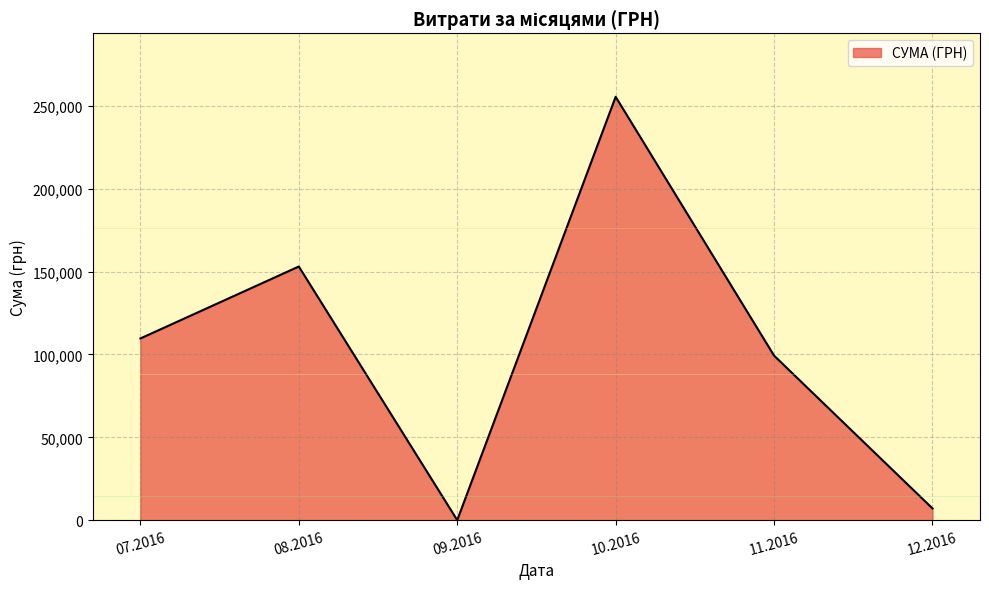

How many interior local valleys (lower than both neighbors) does the data have?

1